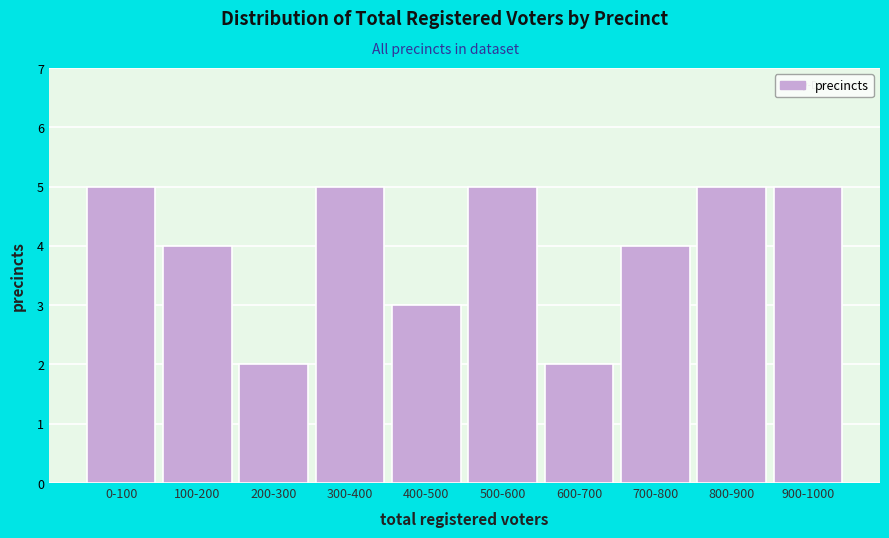

Reading right to left, transcribe all the data shown in this chart.

900-1000=5	800-900=5	700-800=4	600-700=2	500-600=5	400-500=3	300-400=5	200-300=2	100-200=4	0-100=5